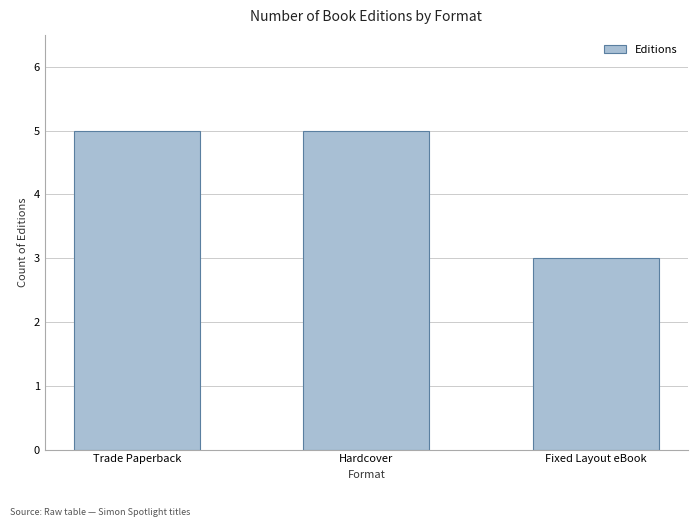

What is the ratio of the value at Fixed Layout eBook to the value at Trade Paperback?

0.6